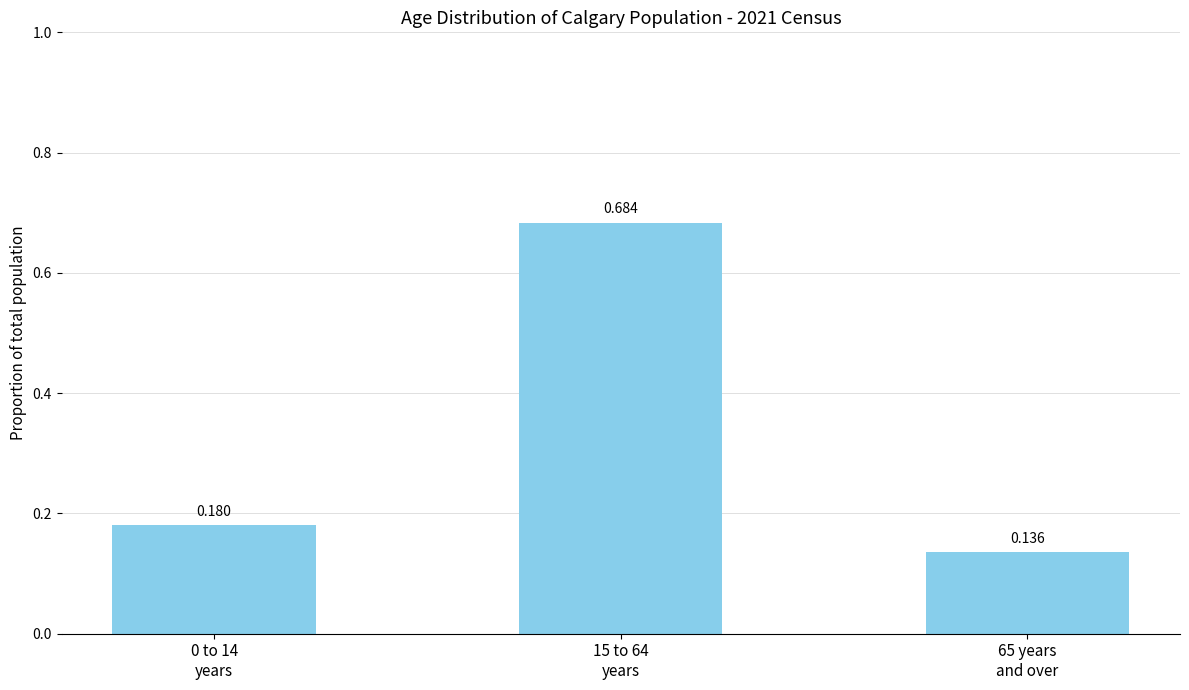

Is it true that the value at 15 to 64
years is 0.3?

False